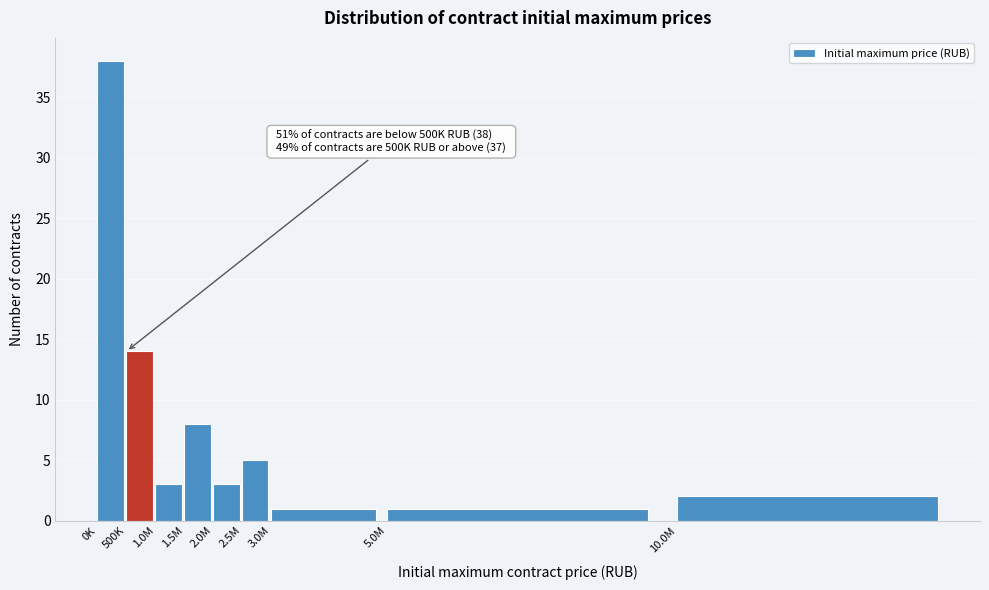

Reading right to left, extract all data points from this chart.

10.0M=2	5.0M=1	3.0M=1	2.5M=5	2.0M=3	1.5M=8	1.0M=3	500K=14	0K=38